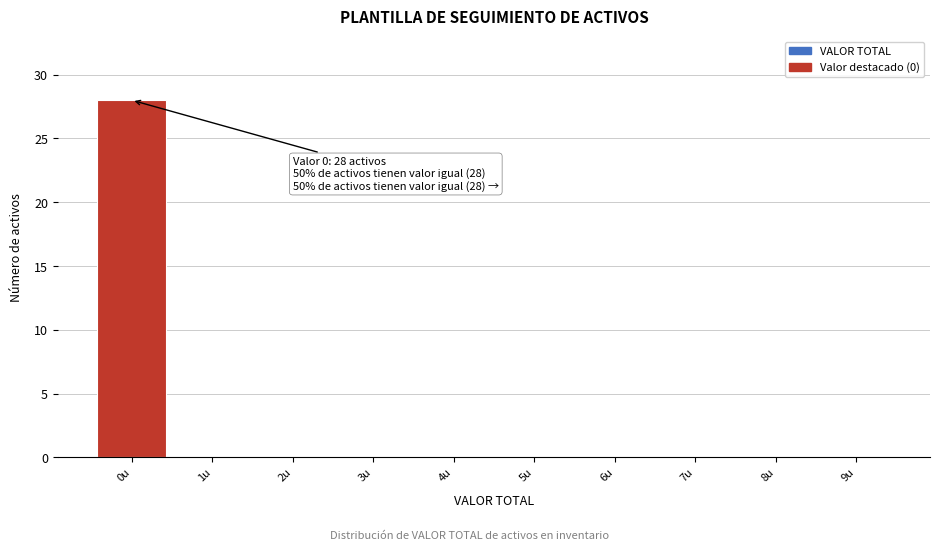

Over which range of the x-axis is the bar tallest?

-0.5 to 0.5